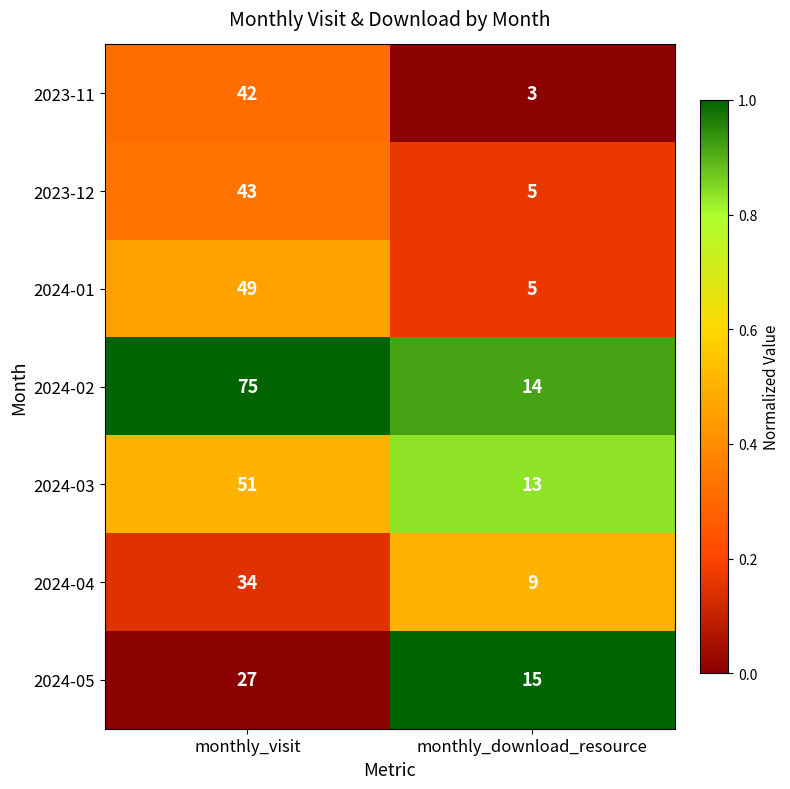

Where is 2024-04 nearest to the value 21?

monthly_download_resource